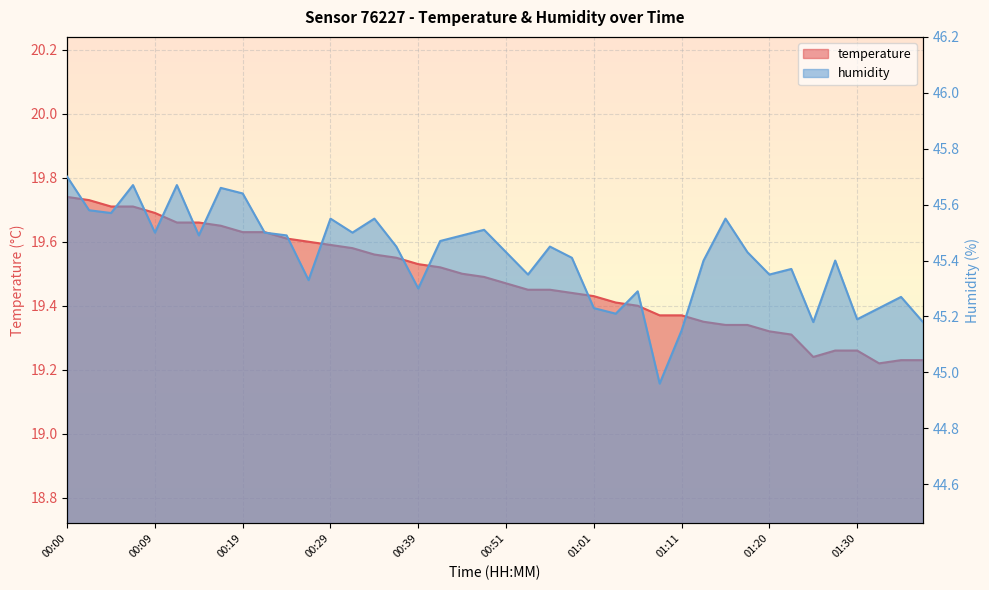

At which category is the sum across all series the highest?

00:00